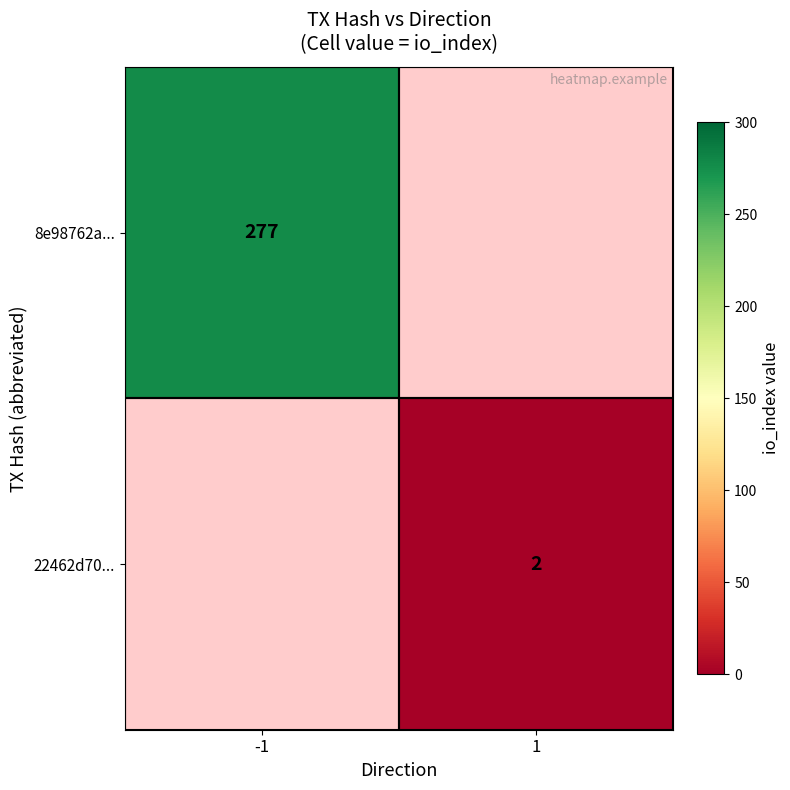

At which category does the chart reach its minimum across all series?

1